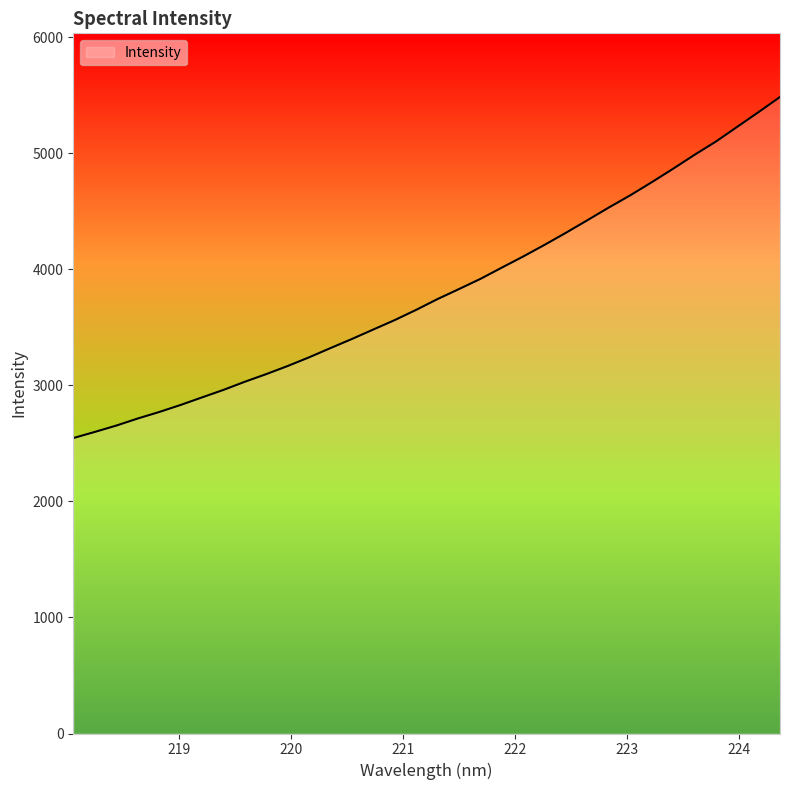

What is the greatest value displayed?

5483.4